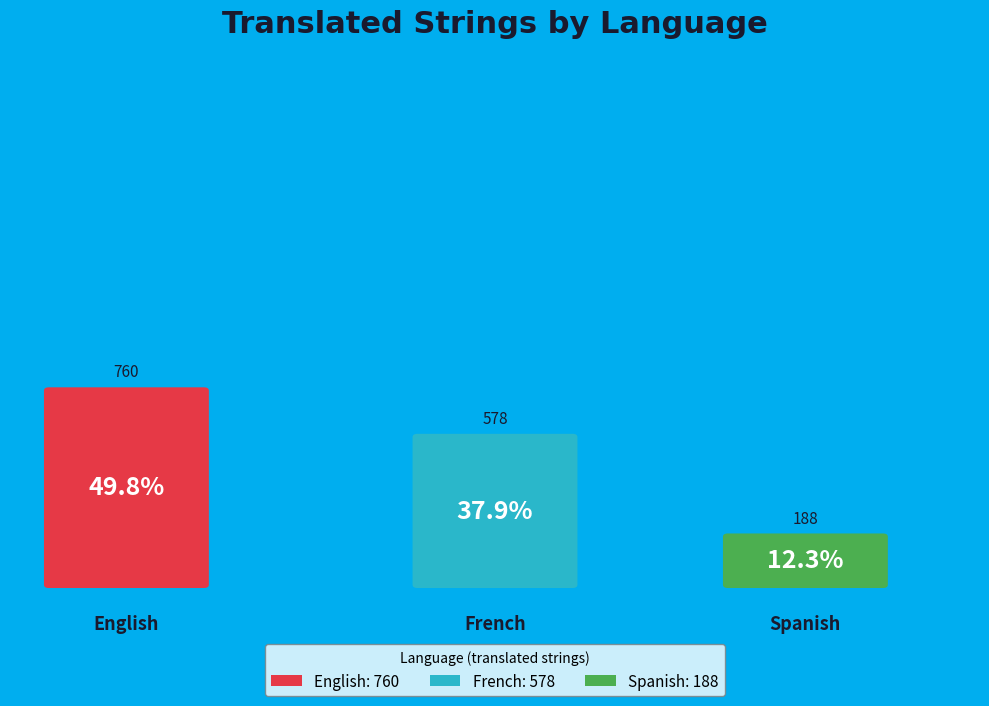

What is the change in value from French to Spanish?

-390